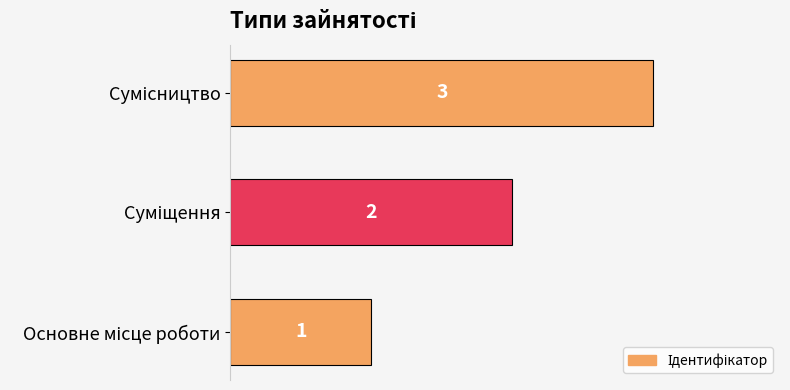

How many data points are less than 2?

1